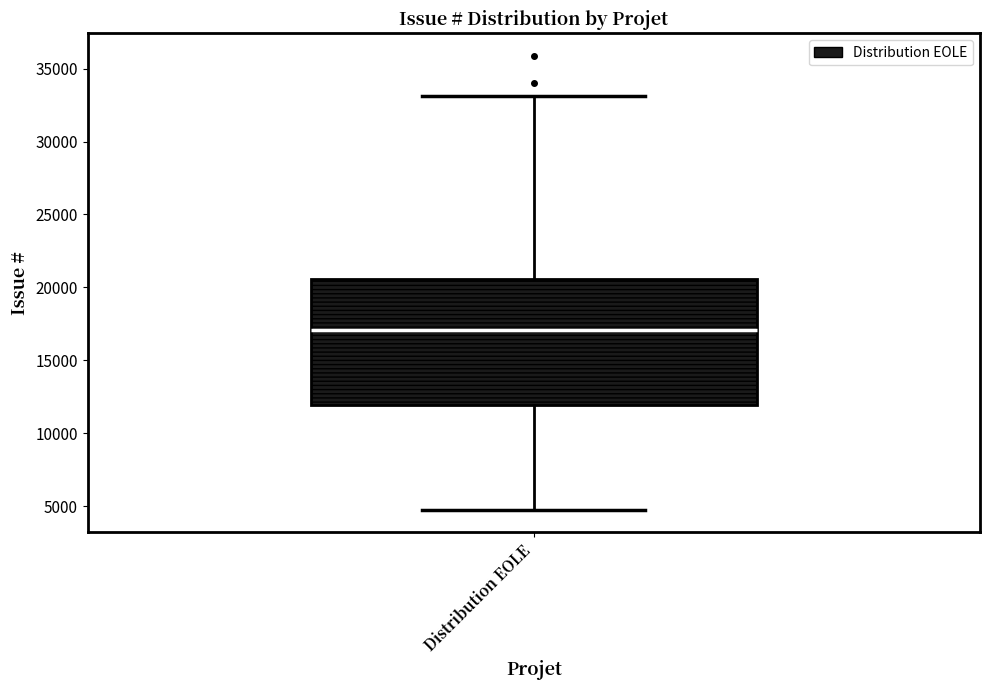

Where does the median line of the box for Distribution EOLE sit on the y-axis? The values are not printed on the chart, so give them approximately, as read against the axis.

17000